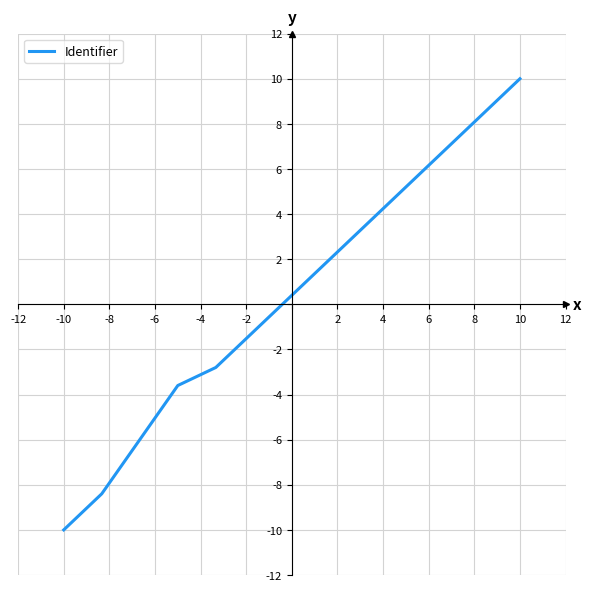

How many values are below zero?

6